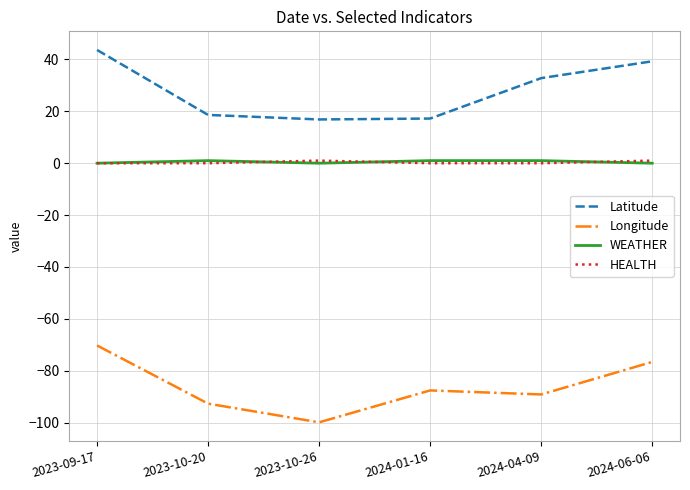

What is the minimum value for Latitude?

16.9